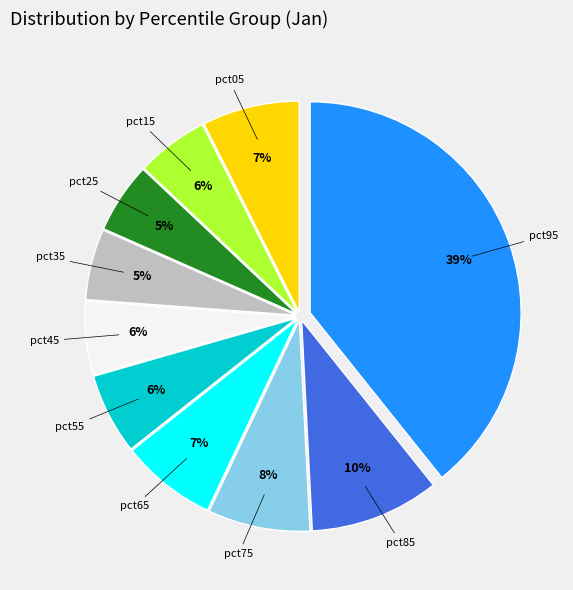

Is it true that pct75 is 20% of the pie?

False